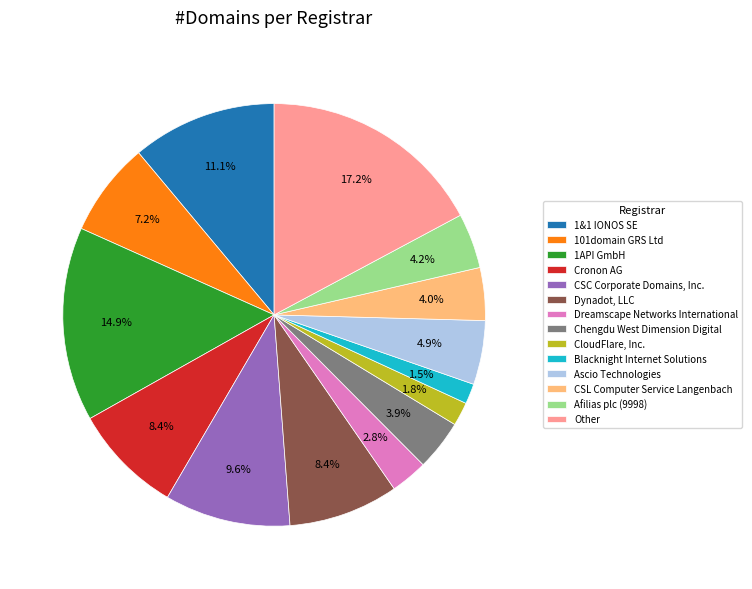

Between Chengdu West Dimension Digital and Cronon AG, which is larger?

Cronon AG